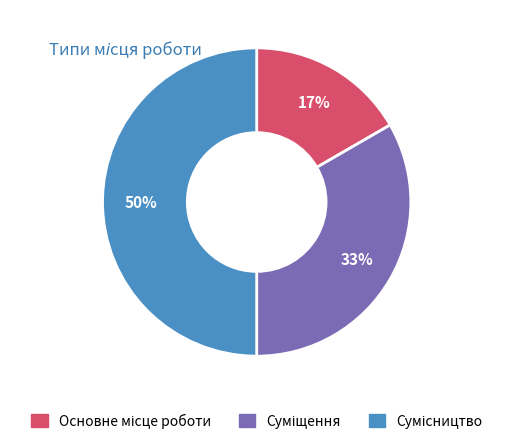

To the nearest percent, what is the difference between the largest and smallest slice percentages?

33%